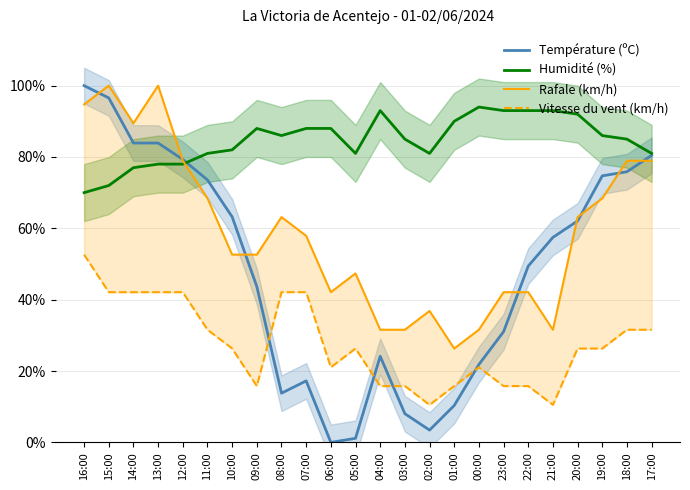

At how many categories does at least one series exceed 65?

24